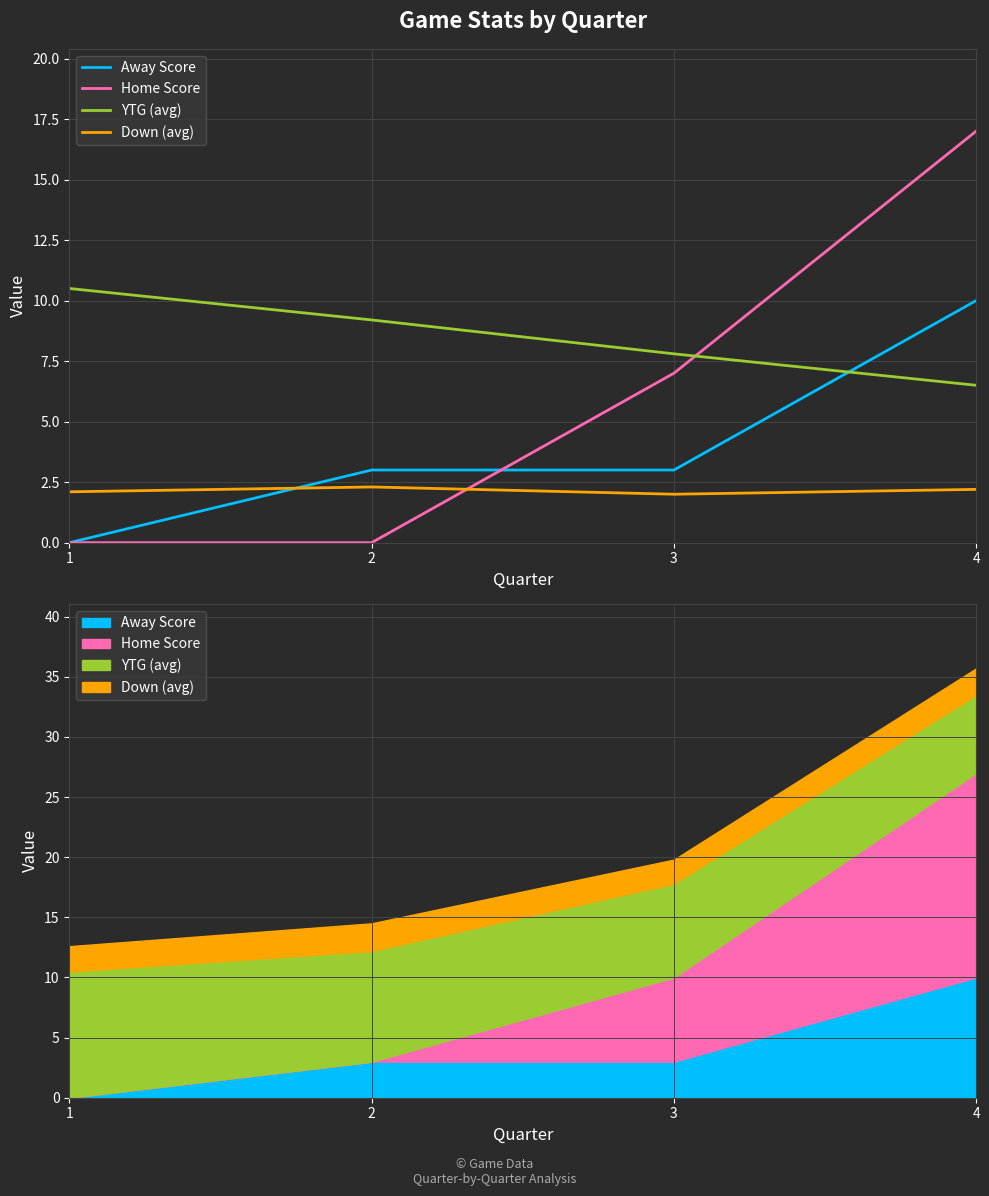

What is the total value across all series at 1?

12.6